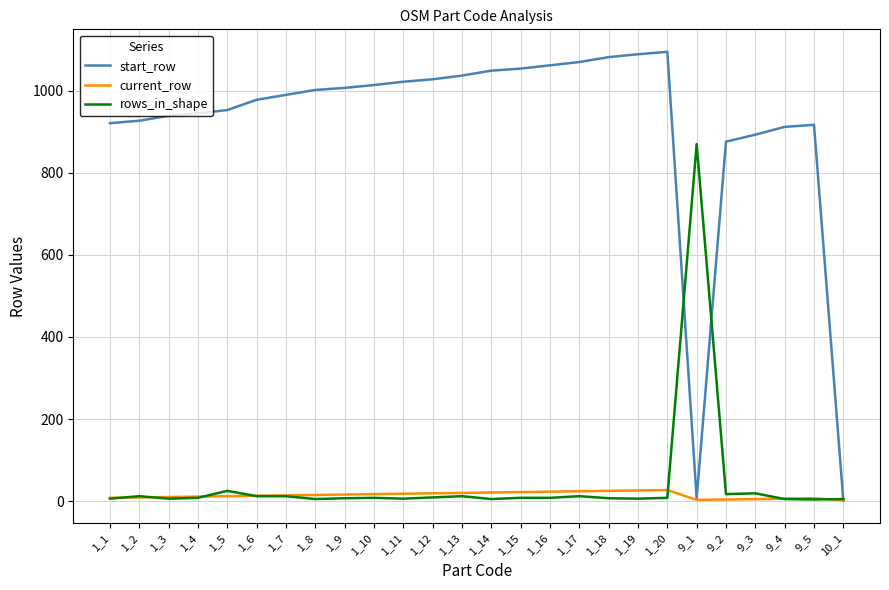

At which label does rows_in_shape reach its peak?

9_1